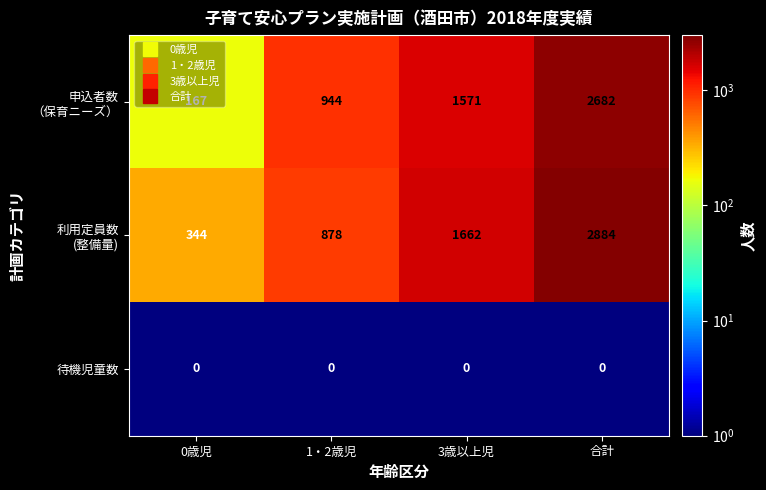

Is it true that 待機児童数 equals 0 at 0歳児?

True